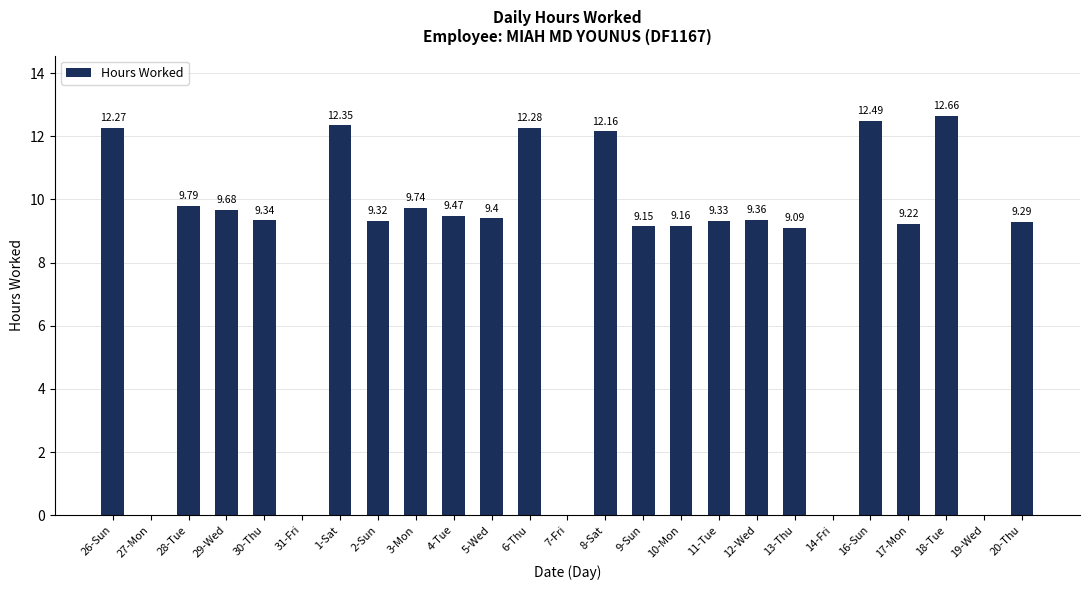

What is the sum of the values at 8-Sat and 5-Wed?

21.6